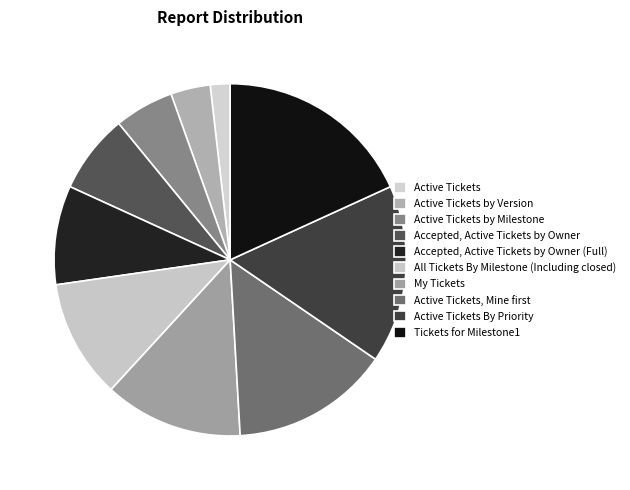

Does Active Tickets by Version account for over 50% of the chart?

No